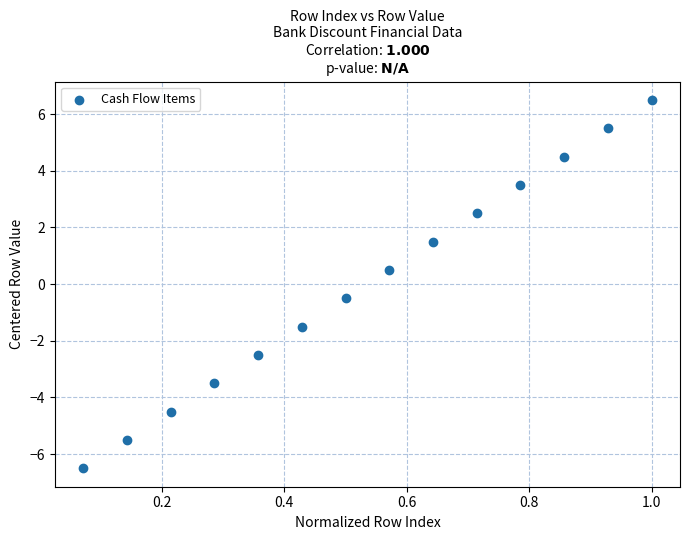

What is the range of X values (max minus min)?

0.9